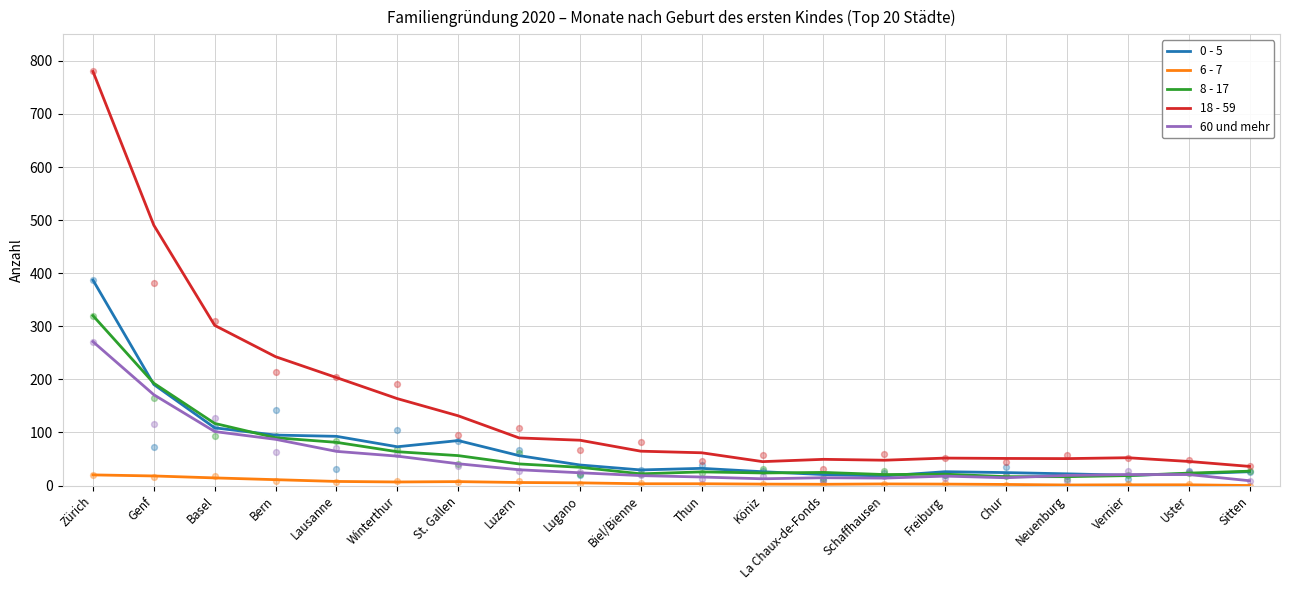

Which series reaches the maximum Y coordinate?

18 - 59